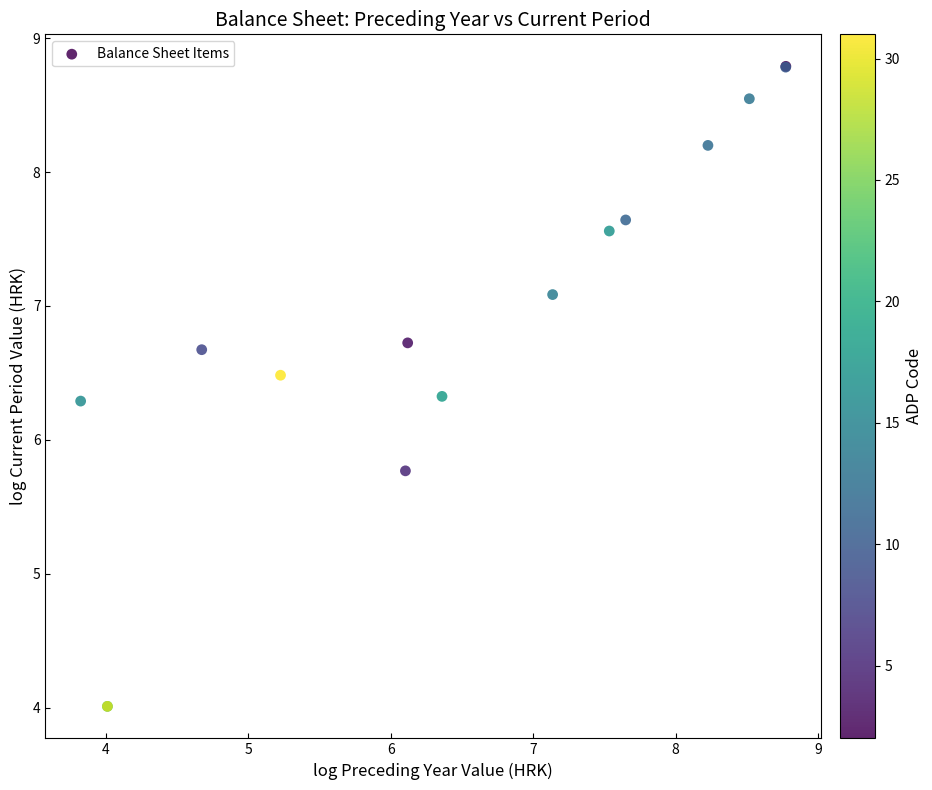

What Y value in the scatter plot is closest to 6?

5.8